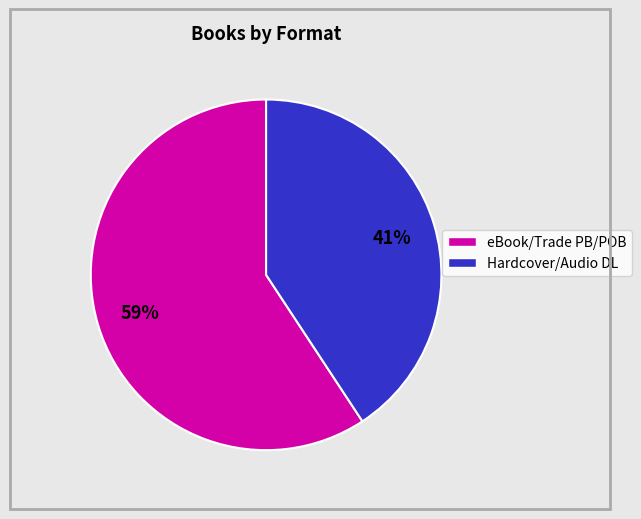

Is there a majority slice in this chart?

Yes